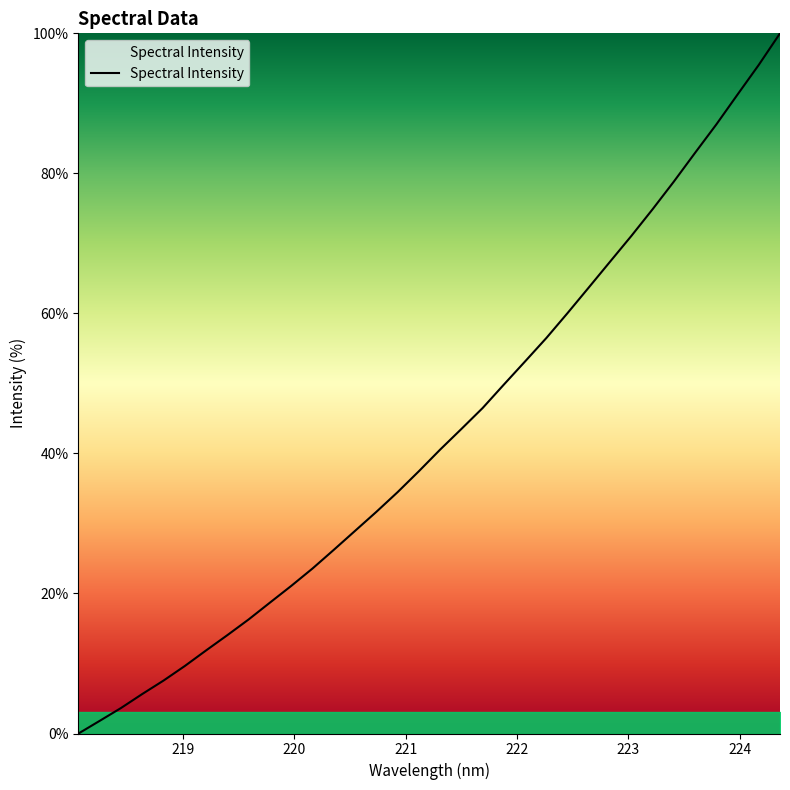

What is the maximum value shown in the chart?

100.0